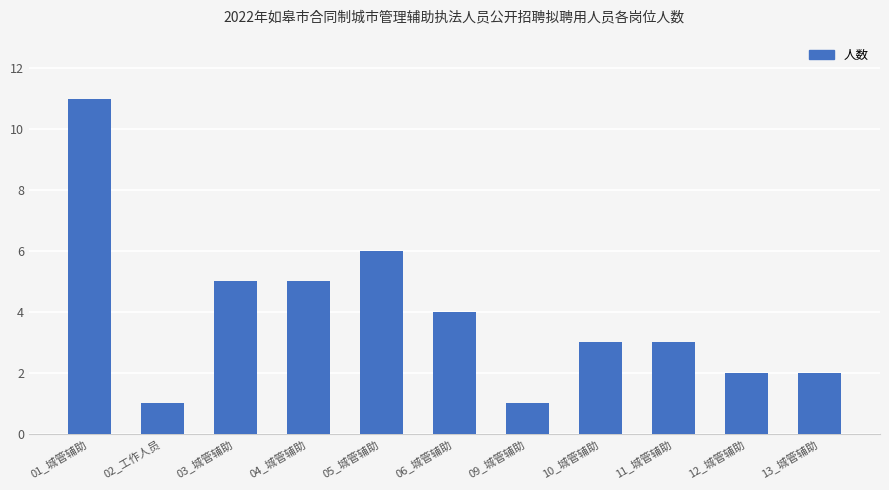

Between 09_城管辅助 and 04_城管辅助, which is larger?

04_城管辅助